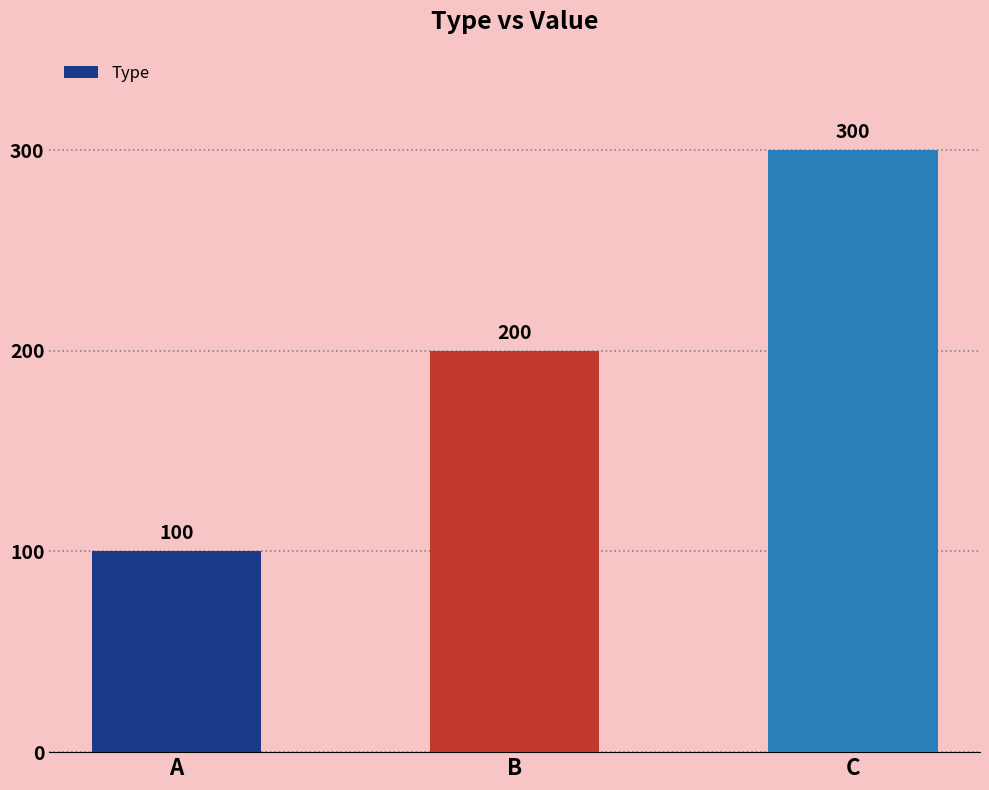

Approximately how many times larger is the value at A compared to B?

0.5